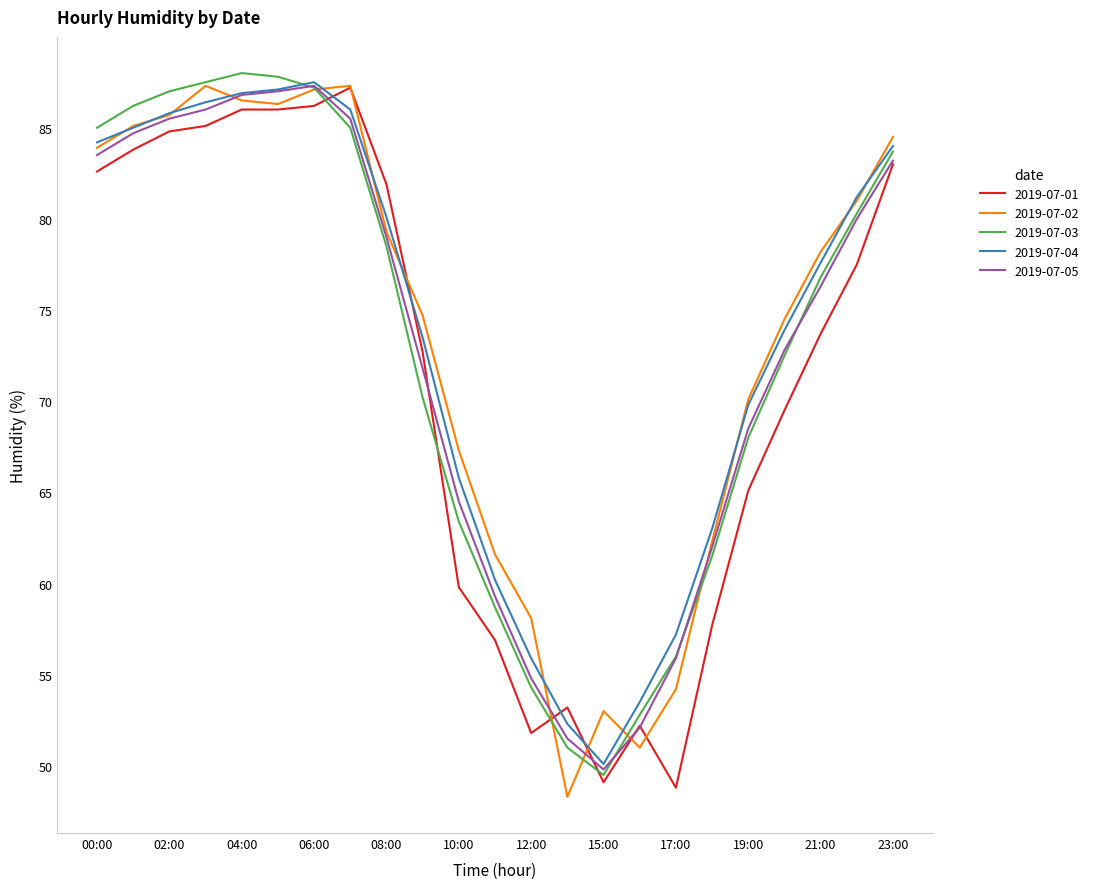

Does the chart have visible grid lines?

No